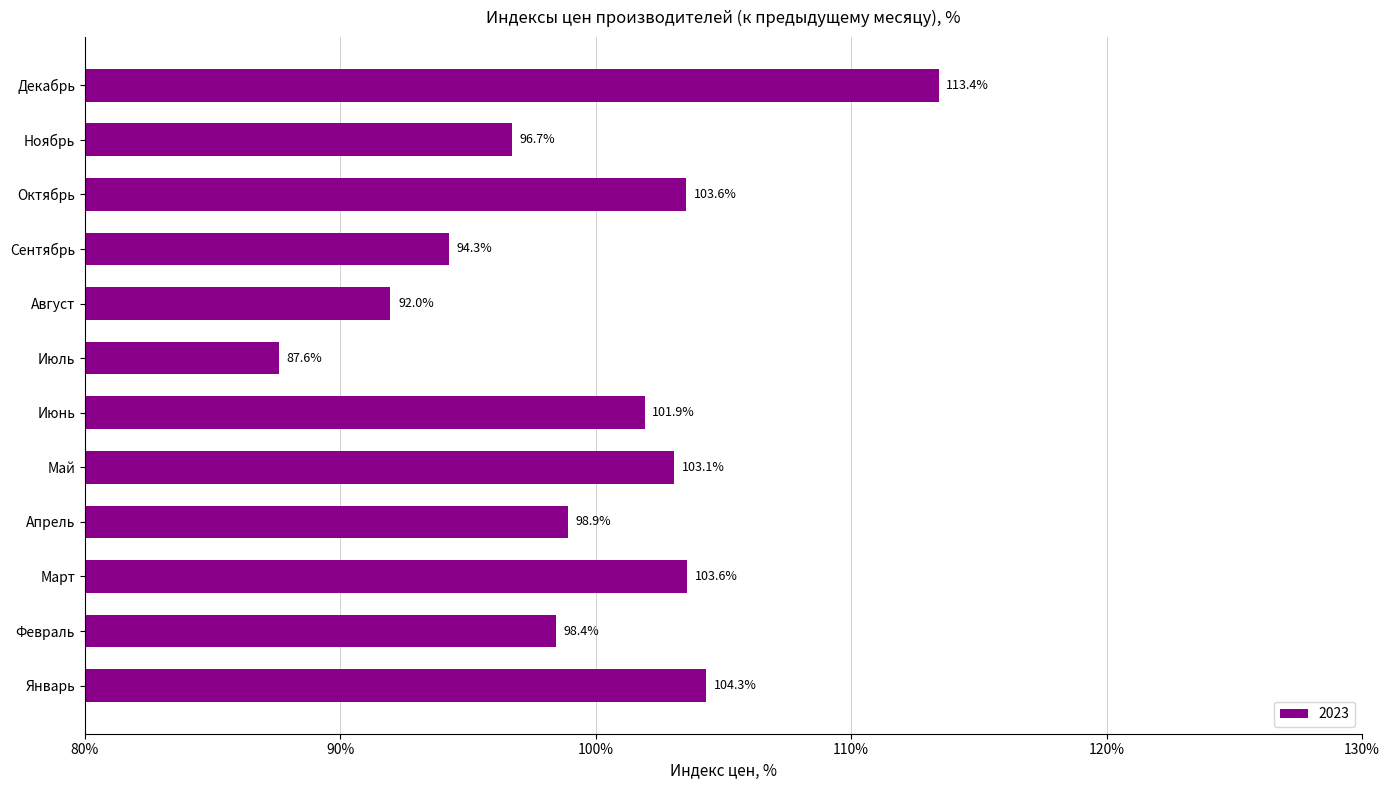

How many distinct data groups are displayed?

1